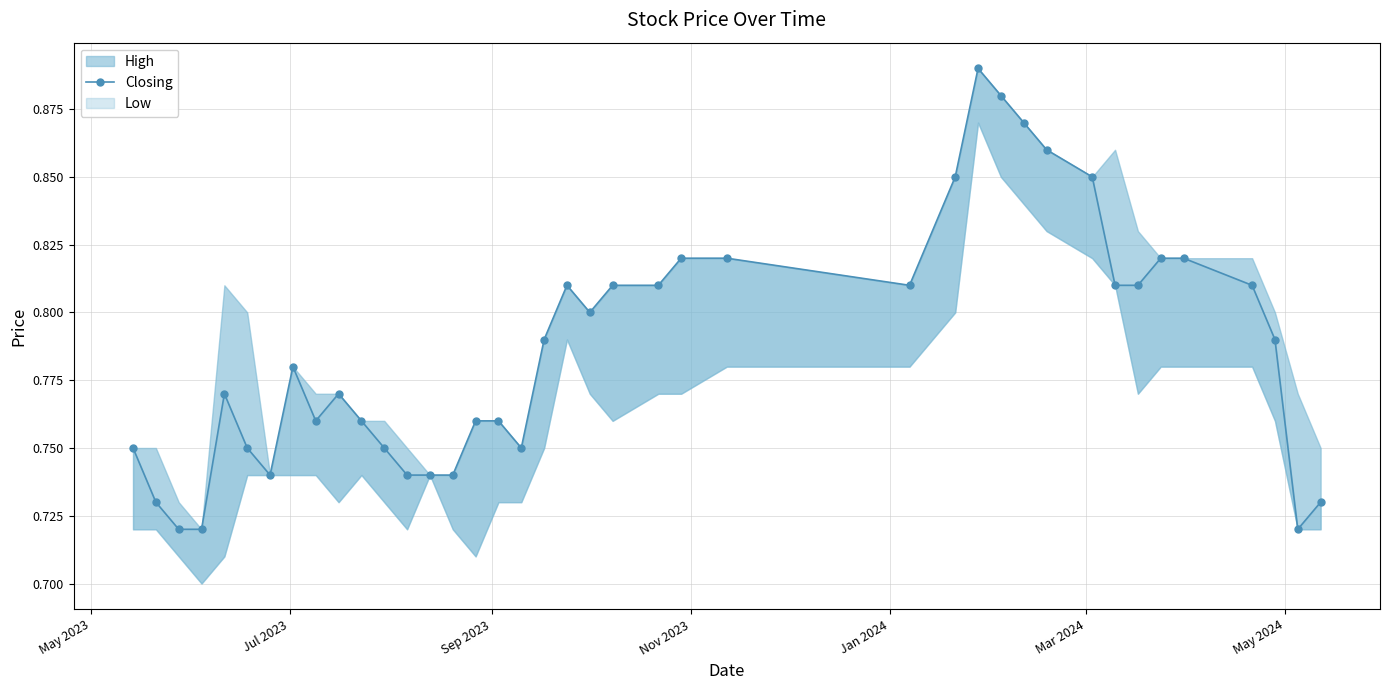

What is the sum of all values?

31.5